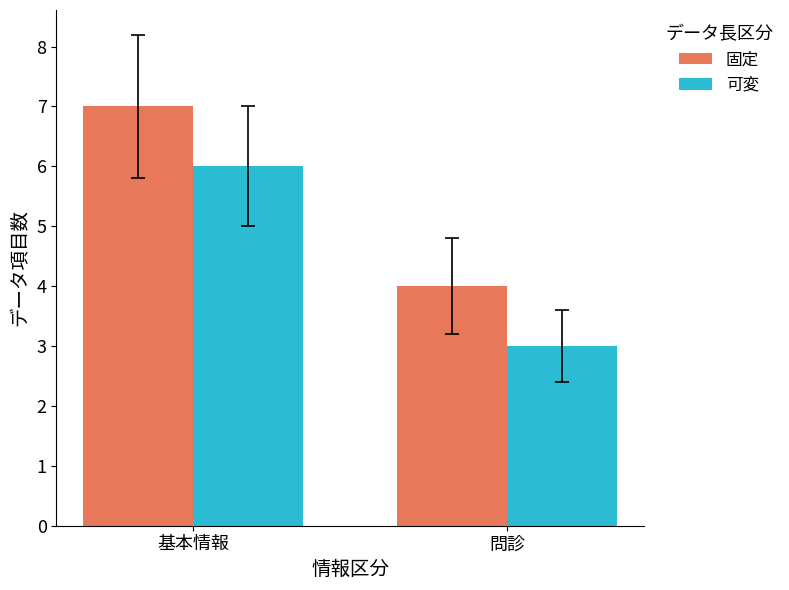

Read the 可変 value at 問診.

3